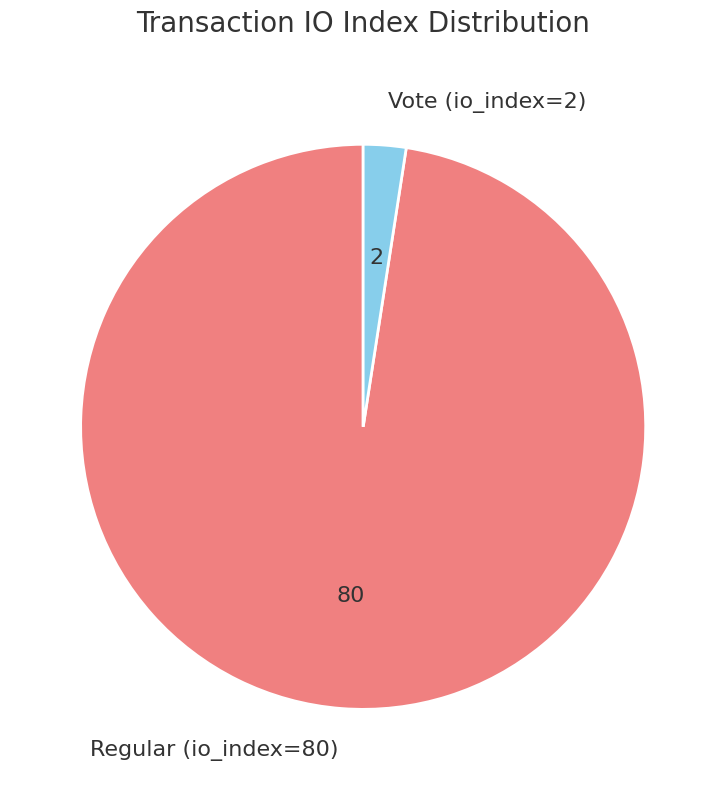

Rank the categories by value from highest to lowest.

Regular (io_index=80), Vote (io_index=2)